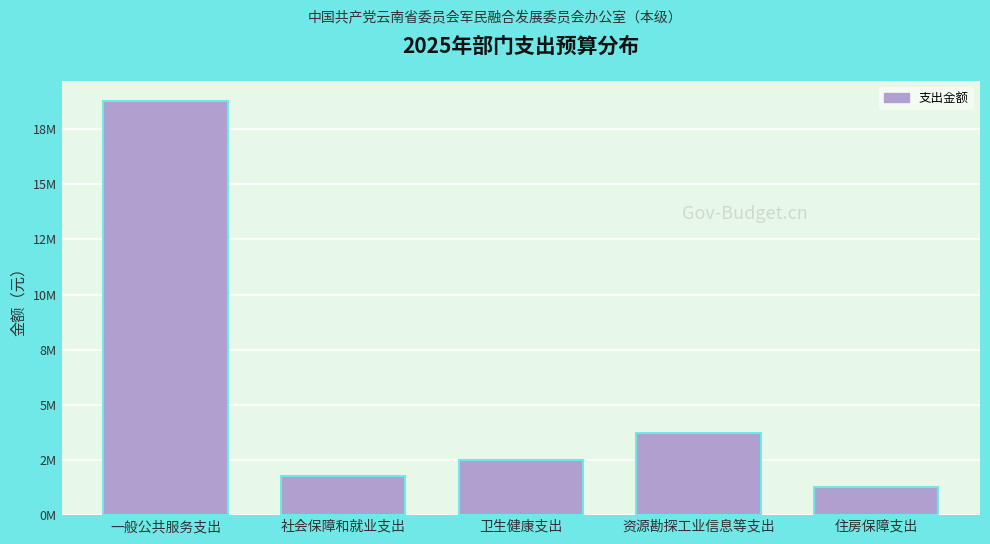

Does the chart contain any negative values?

No